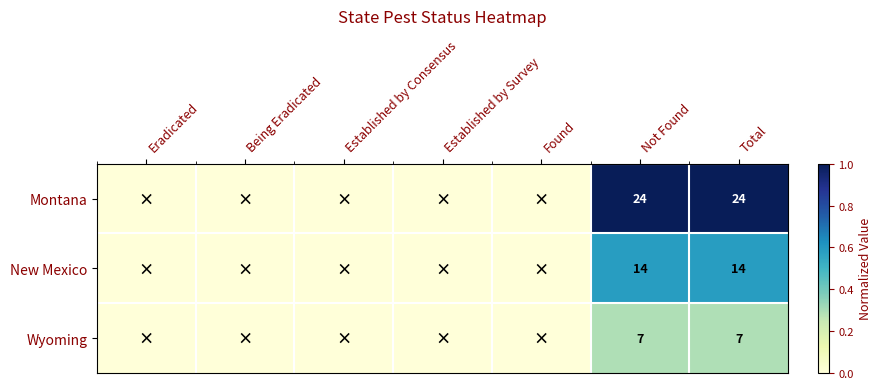

What is the total value across all series at Total?

45